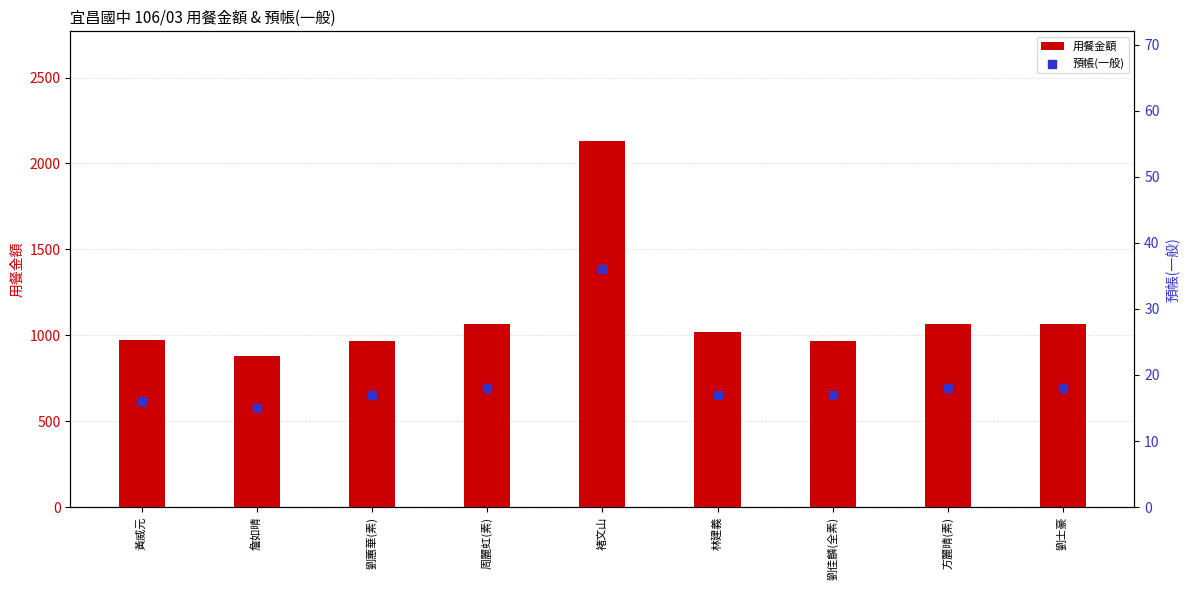

At which category is the sum across all series the highest?

褚文山